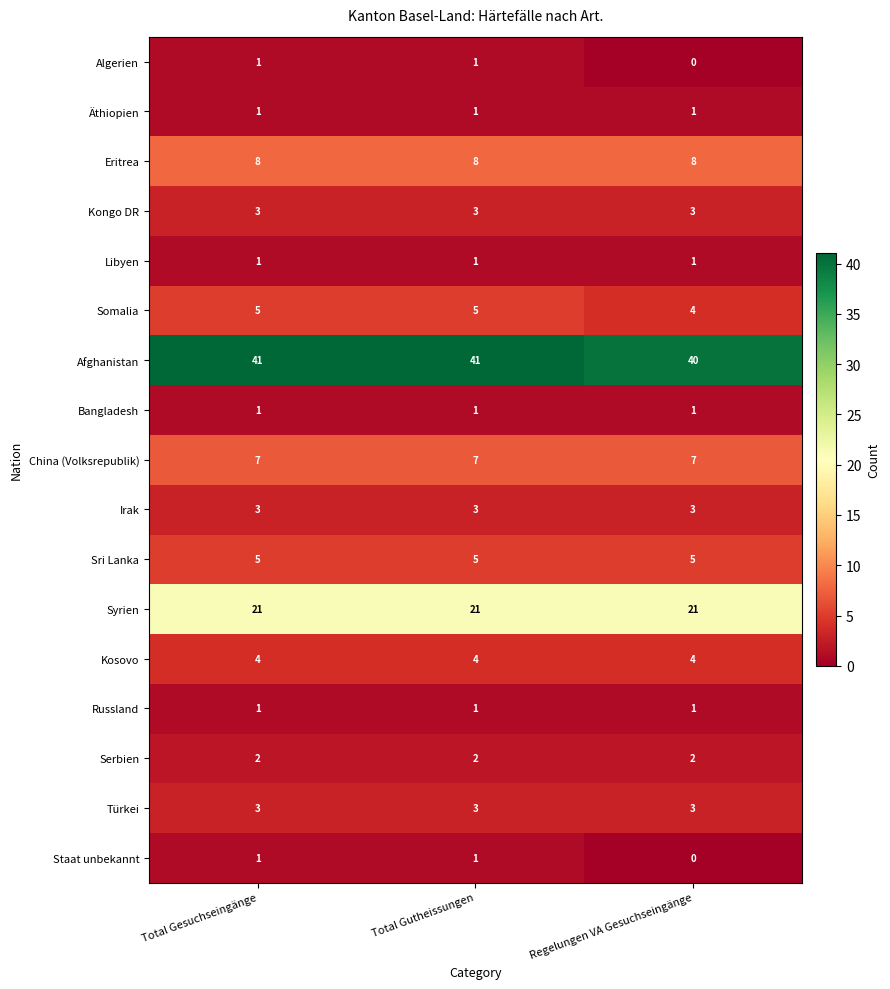

Which series has the largest total across all categories?

Afghanistan